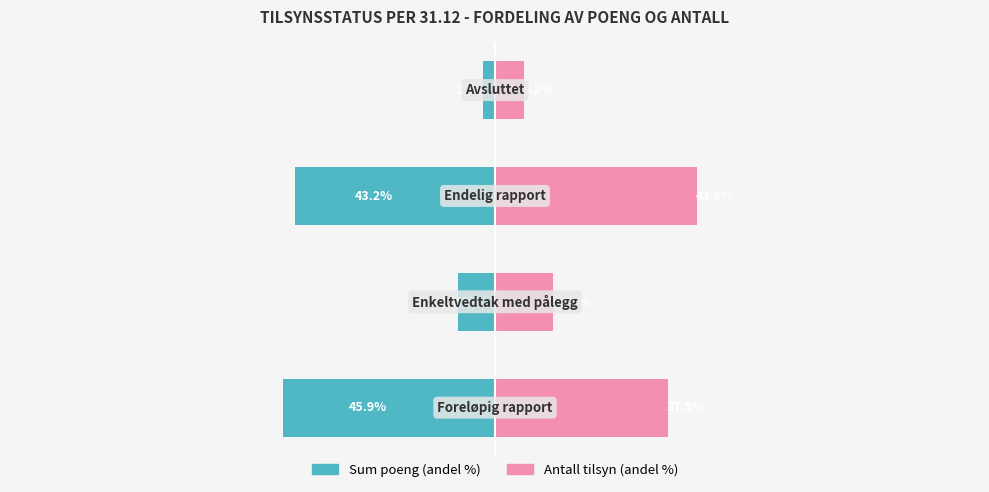

Rank the categories by Sum poeng (andel %) value from lowest to highest.

0, 2, 1, 3